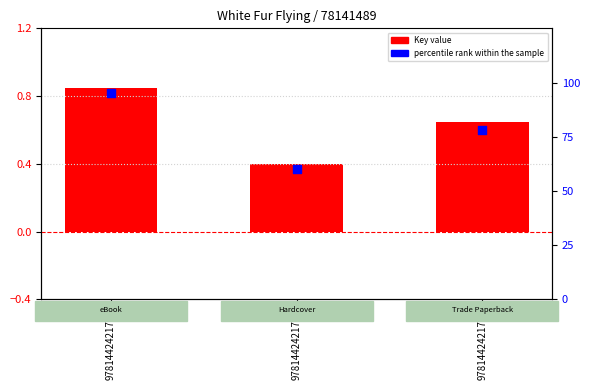

Which series reaches the maximum Y coordinate?

percentile rank within the sample